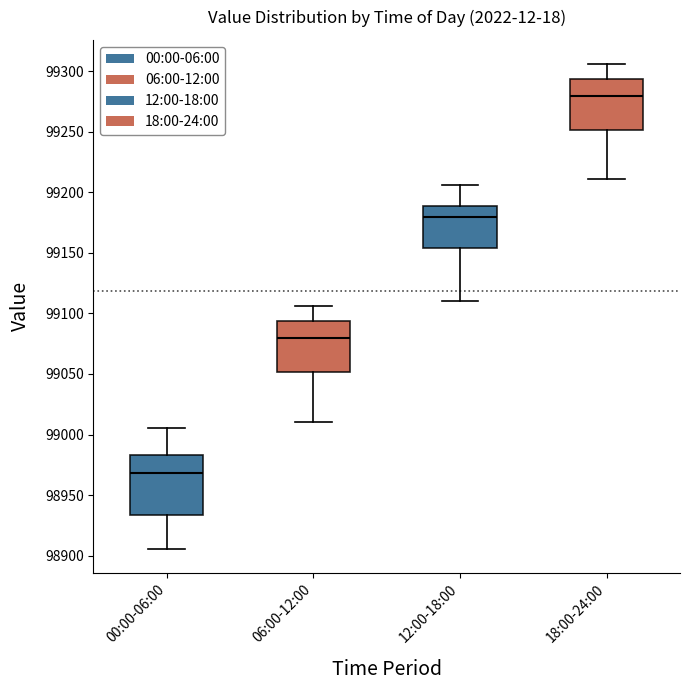

Which box has the lowest median line?

00:00-06:00